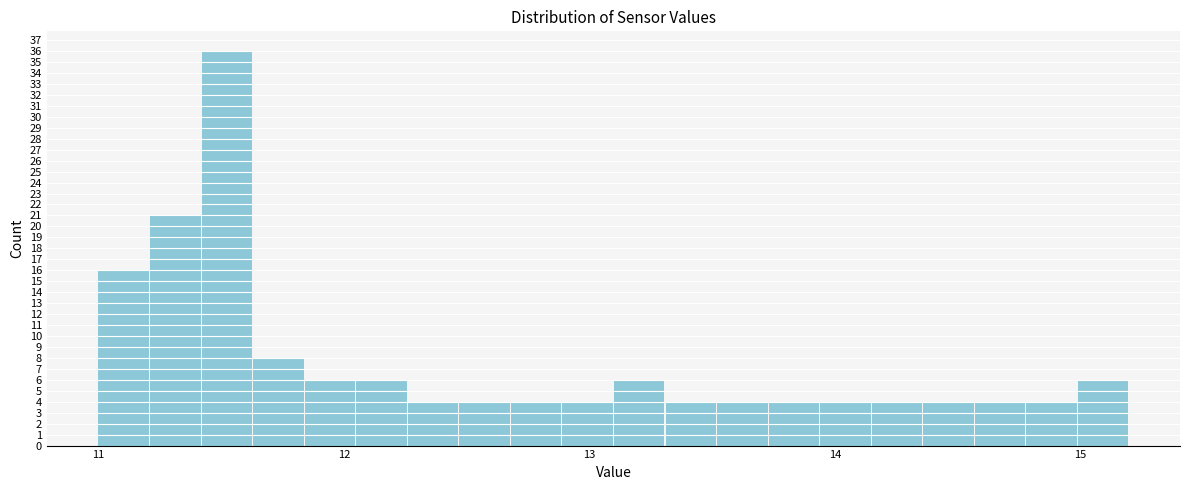

Around what value on the x-axis is the tallest bar? Give the approximate position of its centre, as read against the axis.

11.5